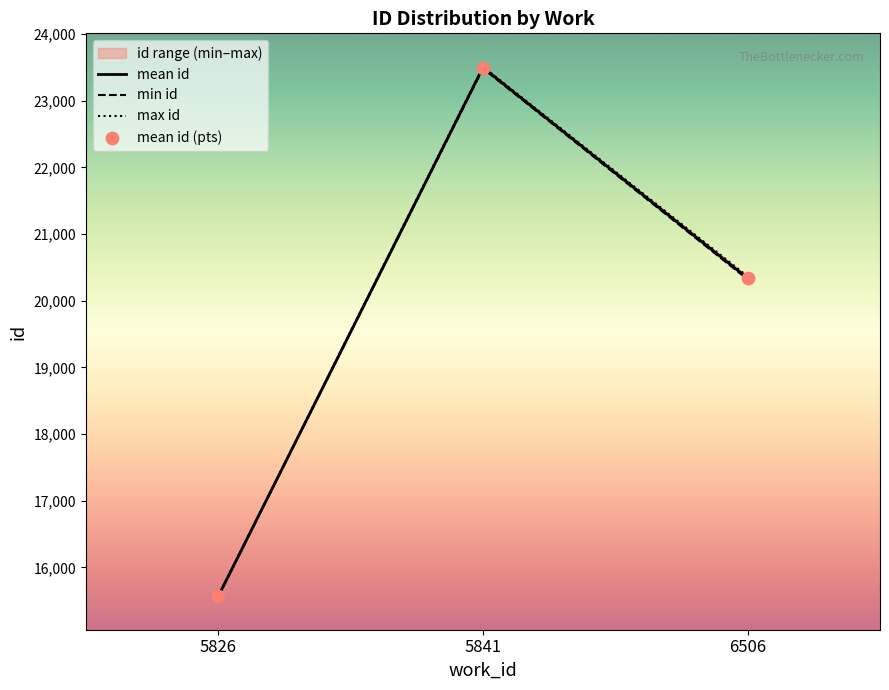

Which series contains the lowest Y value?

min id